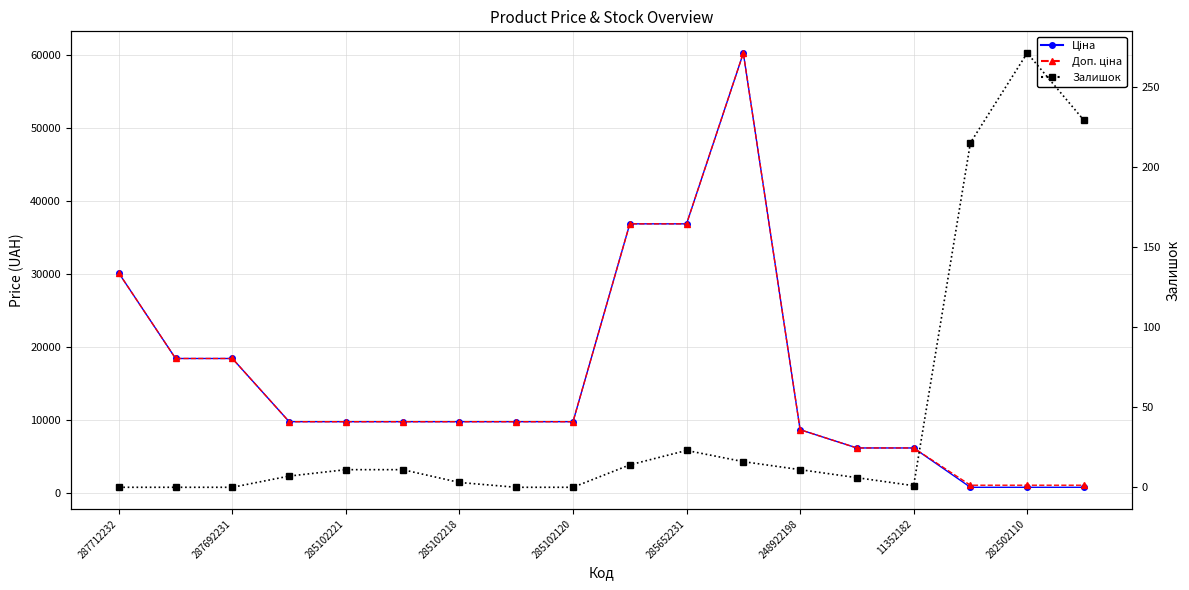

Reading left to right, extract all data points from this chart.

Ціна: 30102.8	18420.9	18420.9	9775.5	9775.5	9775.5	9775.5	9775.5	9775.5	36841.8	36841.8	60205.6	8679.5	6182.6	6182.6	802.1	802.1	802.1
Доп. ціна: 30102.8	18420.9	18420.9	9775.5	9775.5	9775.5	9775.5	9775.5	9775.5	36841.8	36841.8	60205.6	8679.5	6182.6	6182.6	1087.0	1087.0	1087.0
Залишок: 0.0	0.0	0.0	7.0	11.0	11.0	3.0	0.0	0.0	14.0	23.0	16.0	11.0	6.0	1.0	215.0	271.0	229.0